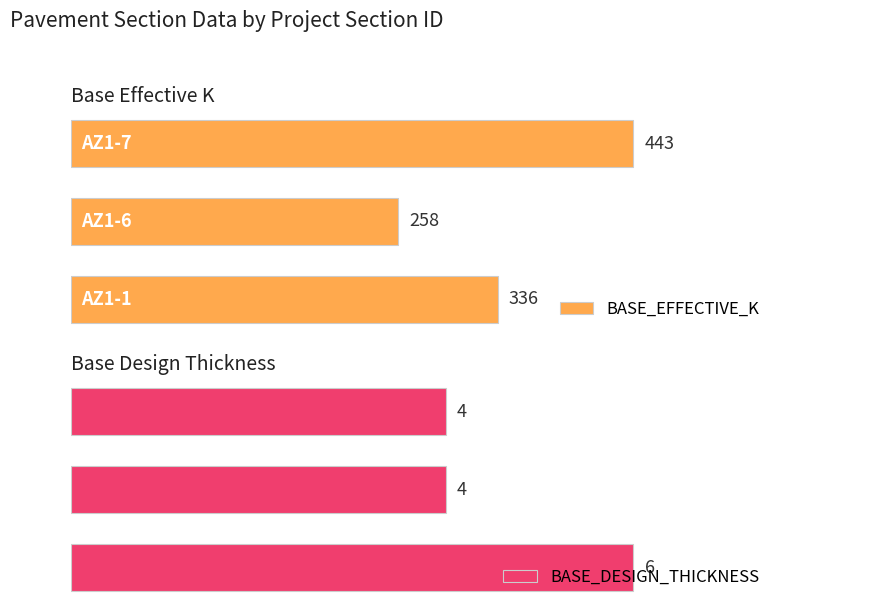

Rank the categories by BASE_EFFECTIVE_K value from highest to lowest.

AZ1-7, AZ1-1, AZ1-6